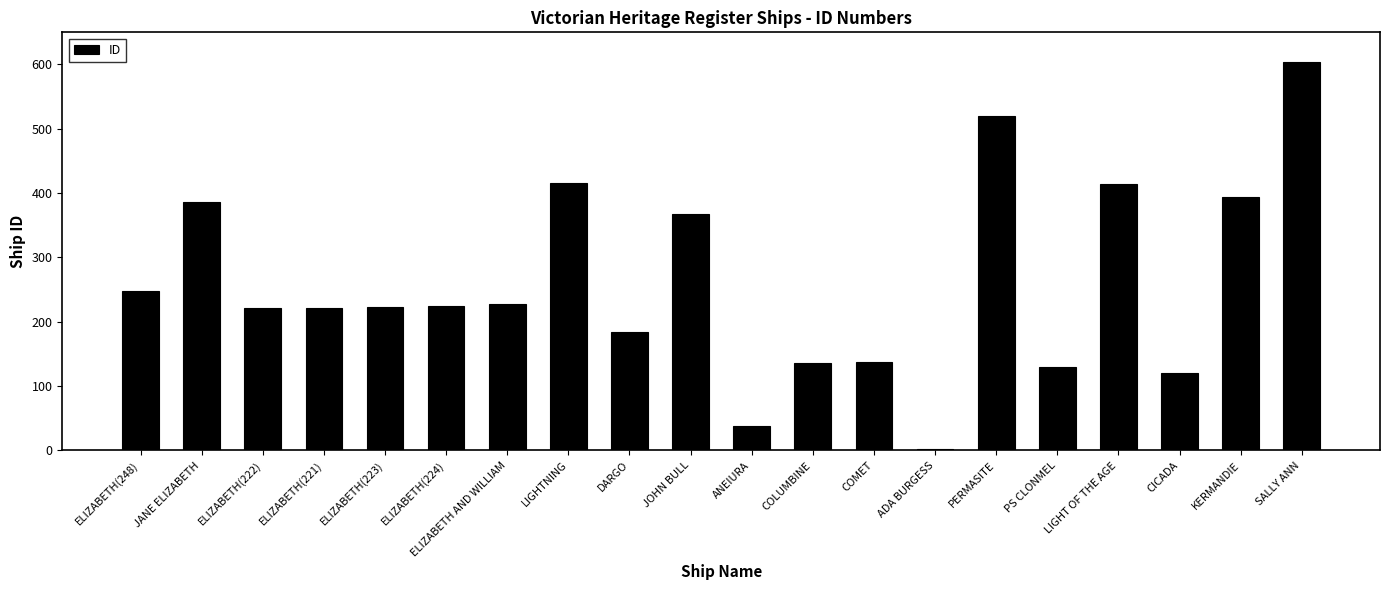

At which label does the data first exceed 224?

ELIZABETH(248)